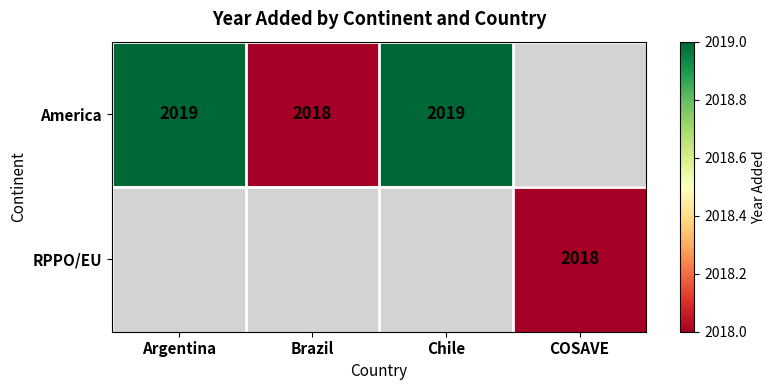

How many distinct data groups are displayed?

2